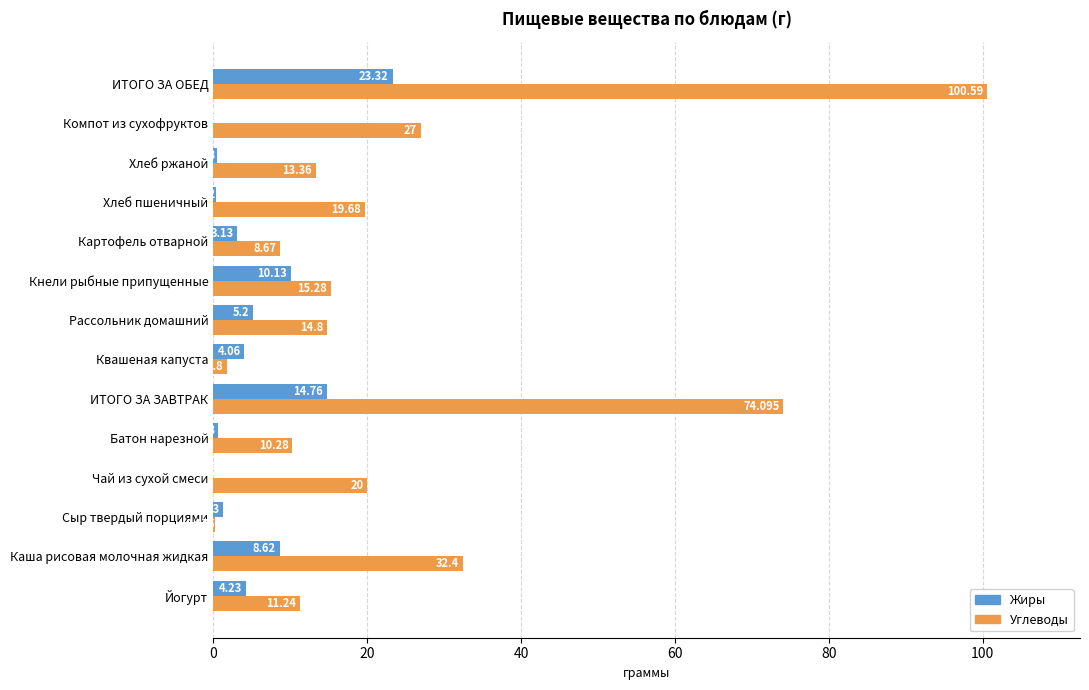

Which series has the largest total across all categories?

Углеводы